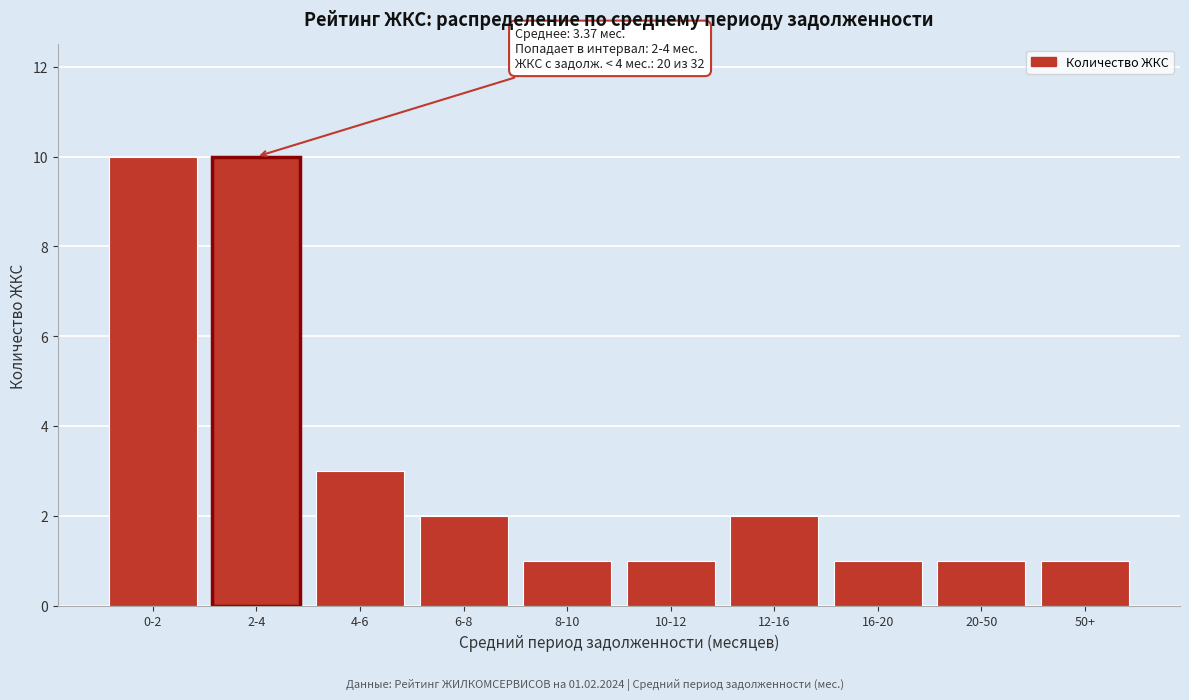

Reading left to right, list all the values displayed in this chart.

0-2=10	2-4=10	4-6=3	6-8=2	8-10=1	10-12=1	12-16=2	16-20=1	20-50=1	50+=1